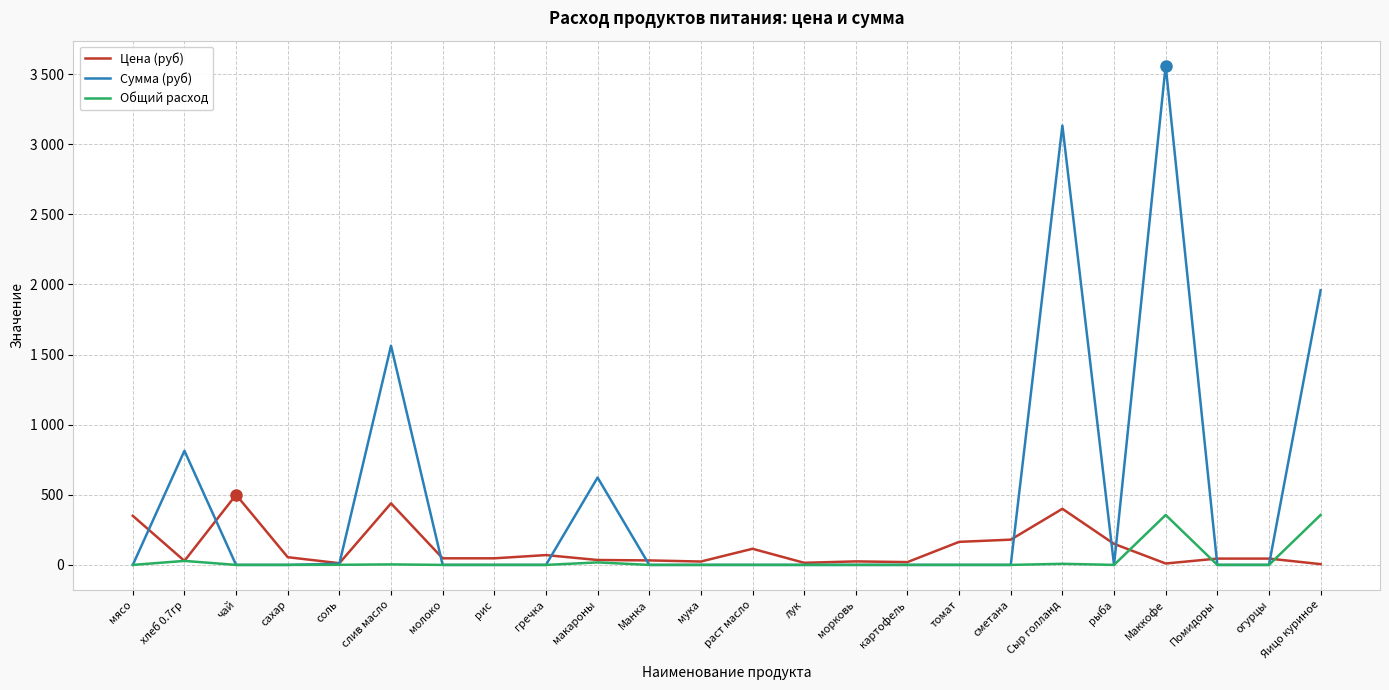

Is this an area chart (filled region under the line)?

No